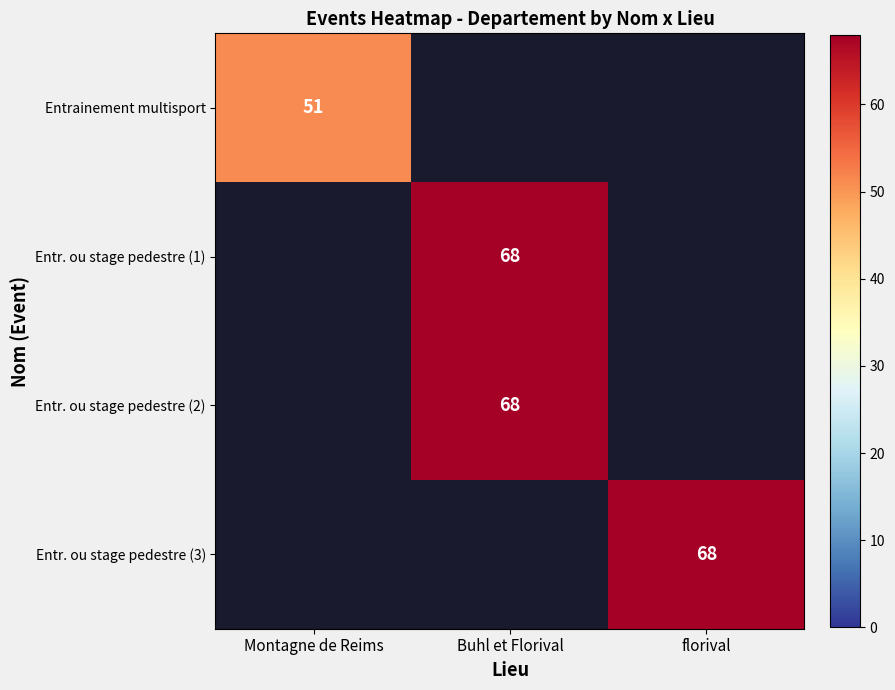

Is it true that Entr. ou stage pedestre (1) equals 21 at Buhl et Florival?

False